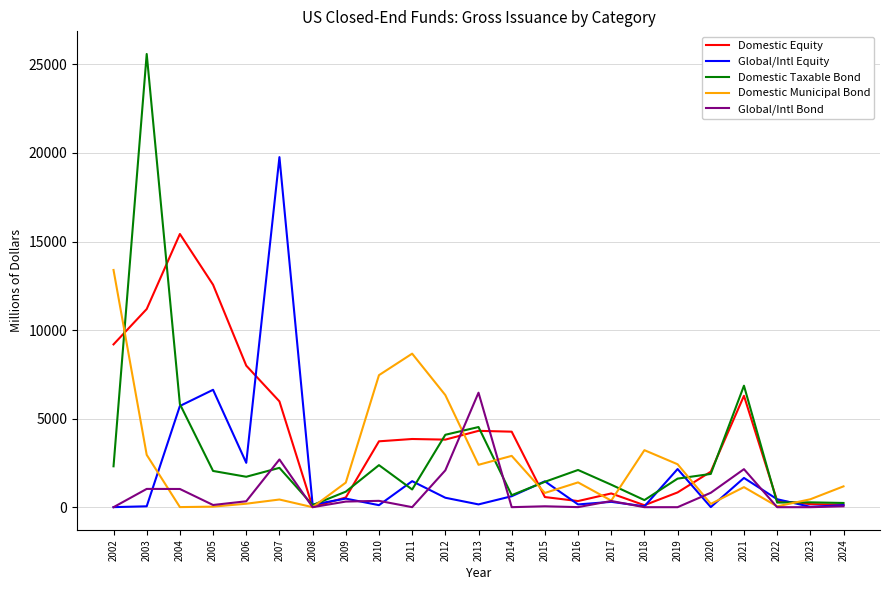

Which category has the highest value across all series?

2003